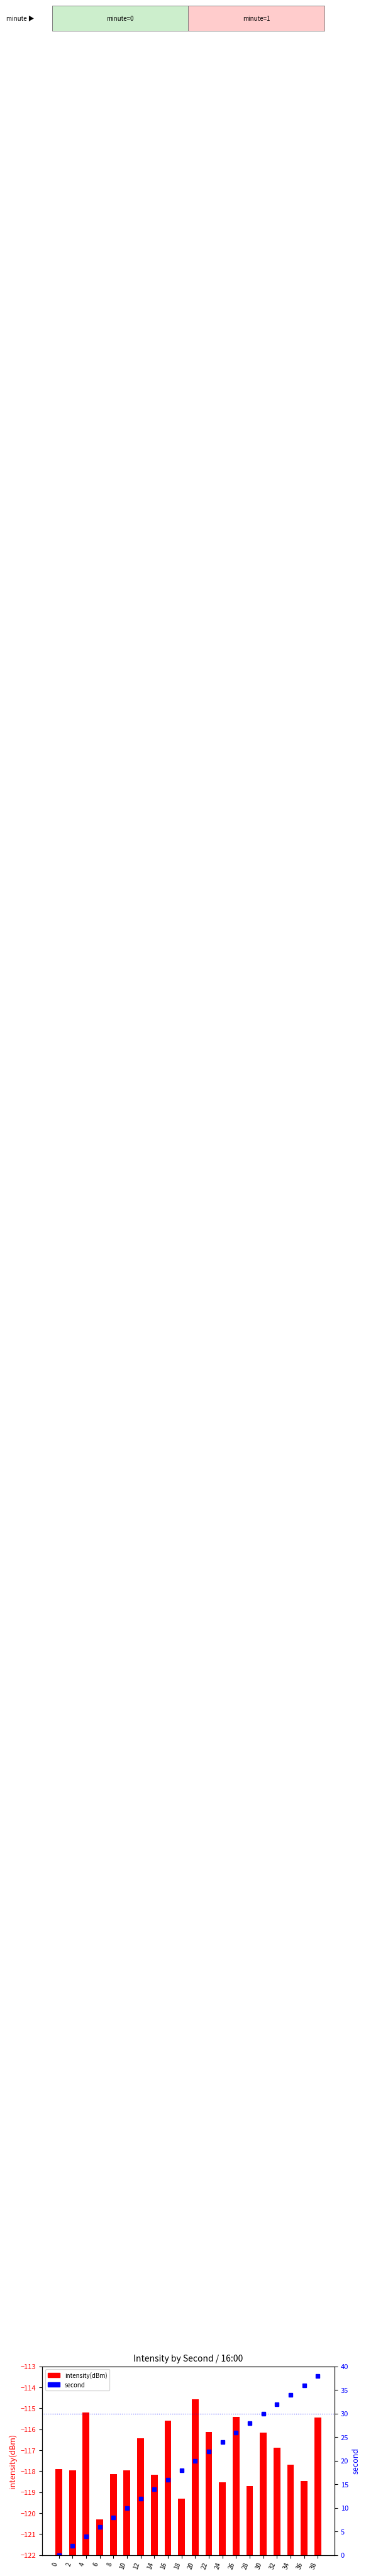

Are the bars grouped side by side (vs. stacked)?

Yes